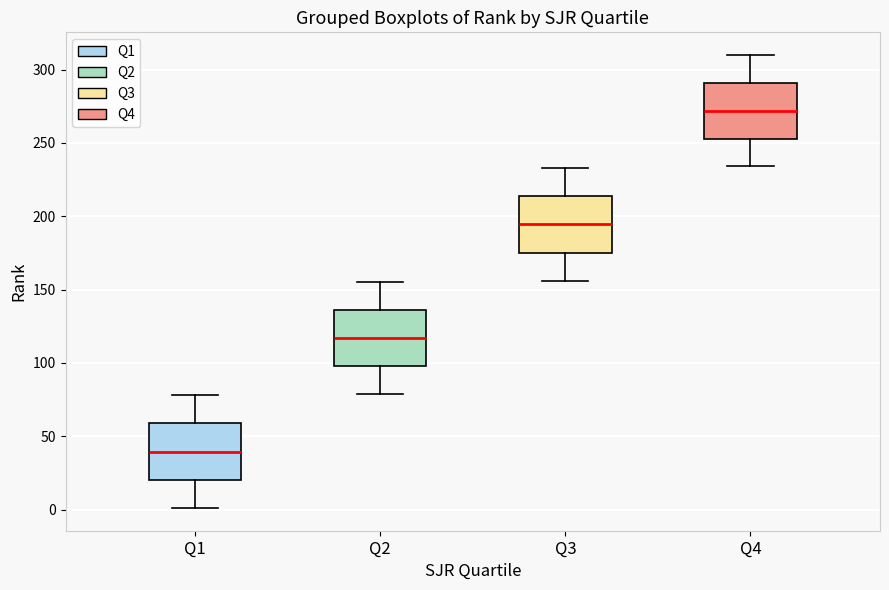

Reading left to right, read every box against the y-axis: the position of its median line, the range the box covers, and the ends of its whiskers. The values are not printed on the chart, so give them approximately, as read against the axis.

Q1: median 40, box 20 to 60, whiskers 0 to 80
Q2: median 115, box 100 to 135, whiskers 80 to 155
Q3: median 195, box 175 to 215, whiskers 155 to 235
Q4: median 270, box 255 to 290, whiskers 235 to 310